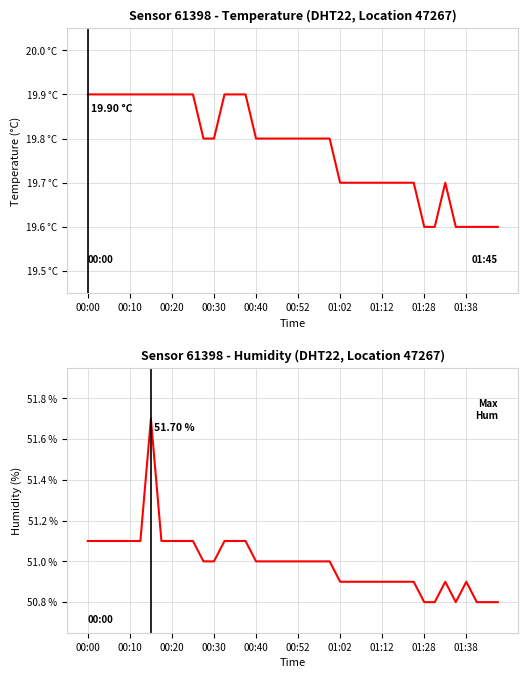

True or false: humidity and temperature intersect in this chart.

False